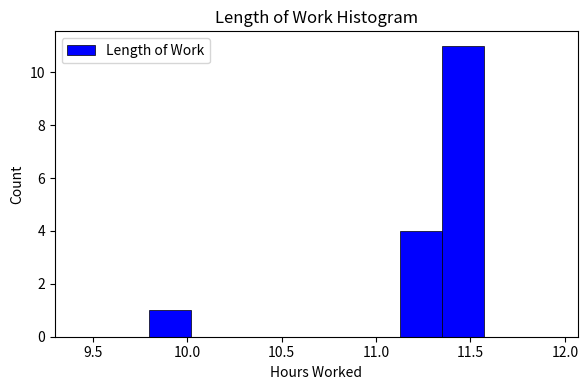

What is the height of the bar covering 11.35 to 11.55 on the x-axis? Neither the bar edges nor the heights are printed on the chart, so give them approximately, as read against the axes.

11